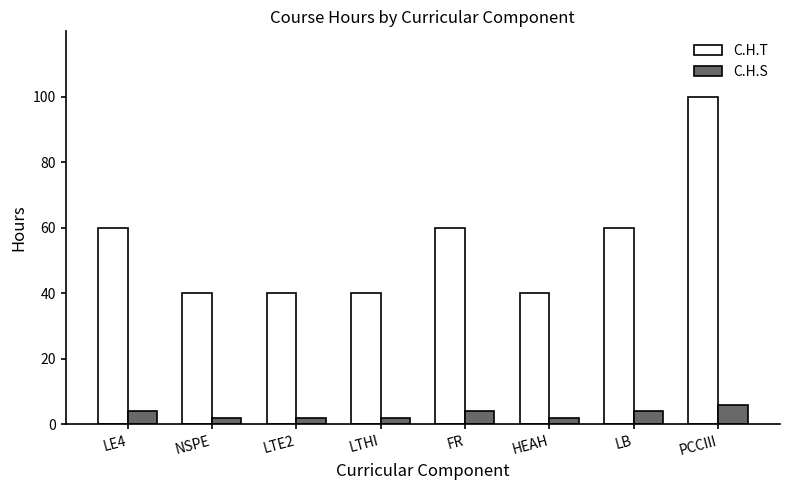

What are all the series names shown in the legend?

C.H.T, C.H.S